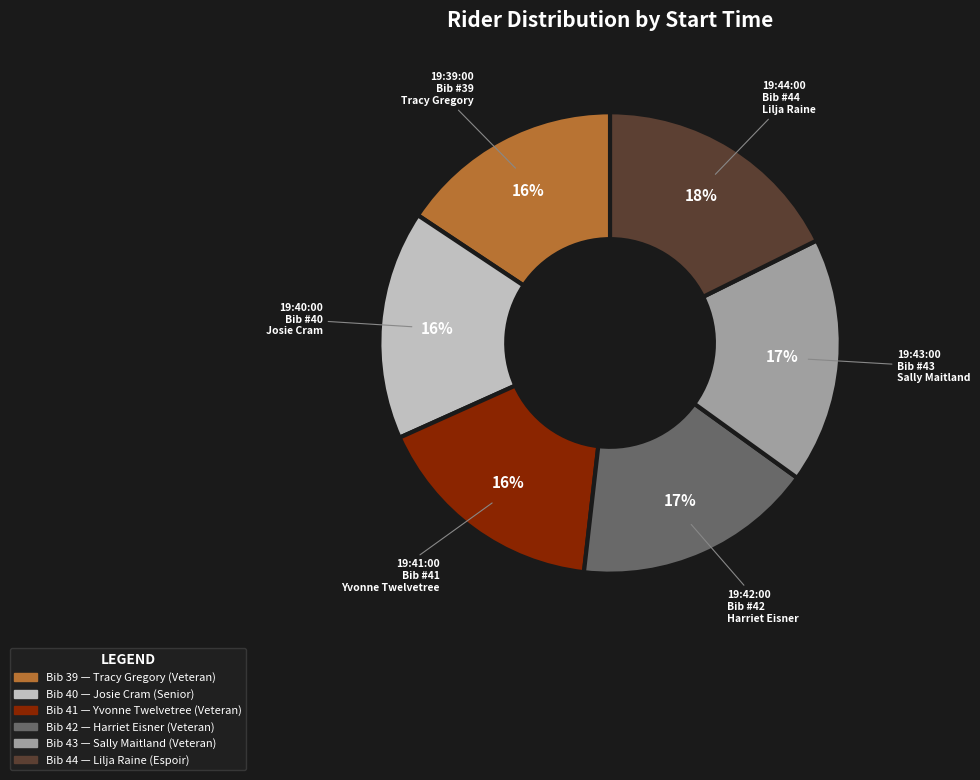

Between 19:43:00 and 19:41:00, which is larger?

19:43:00